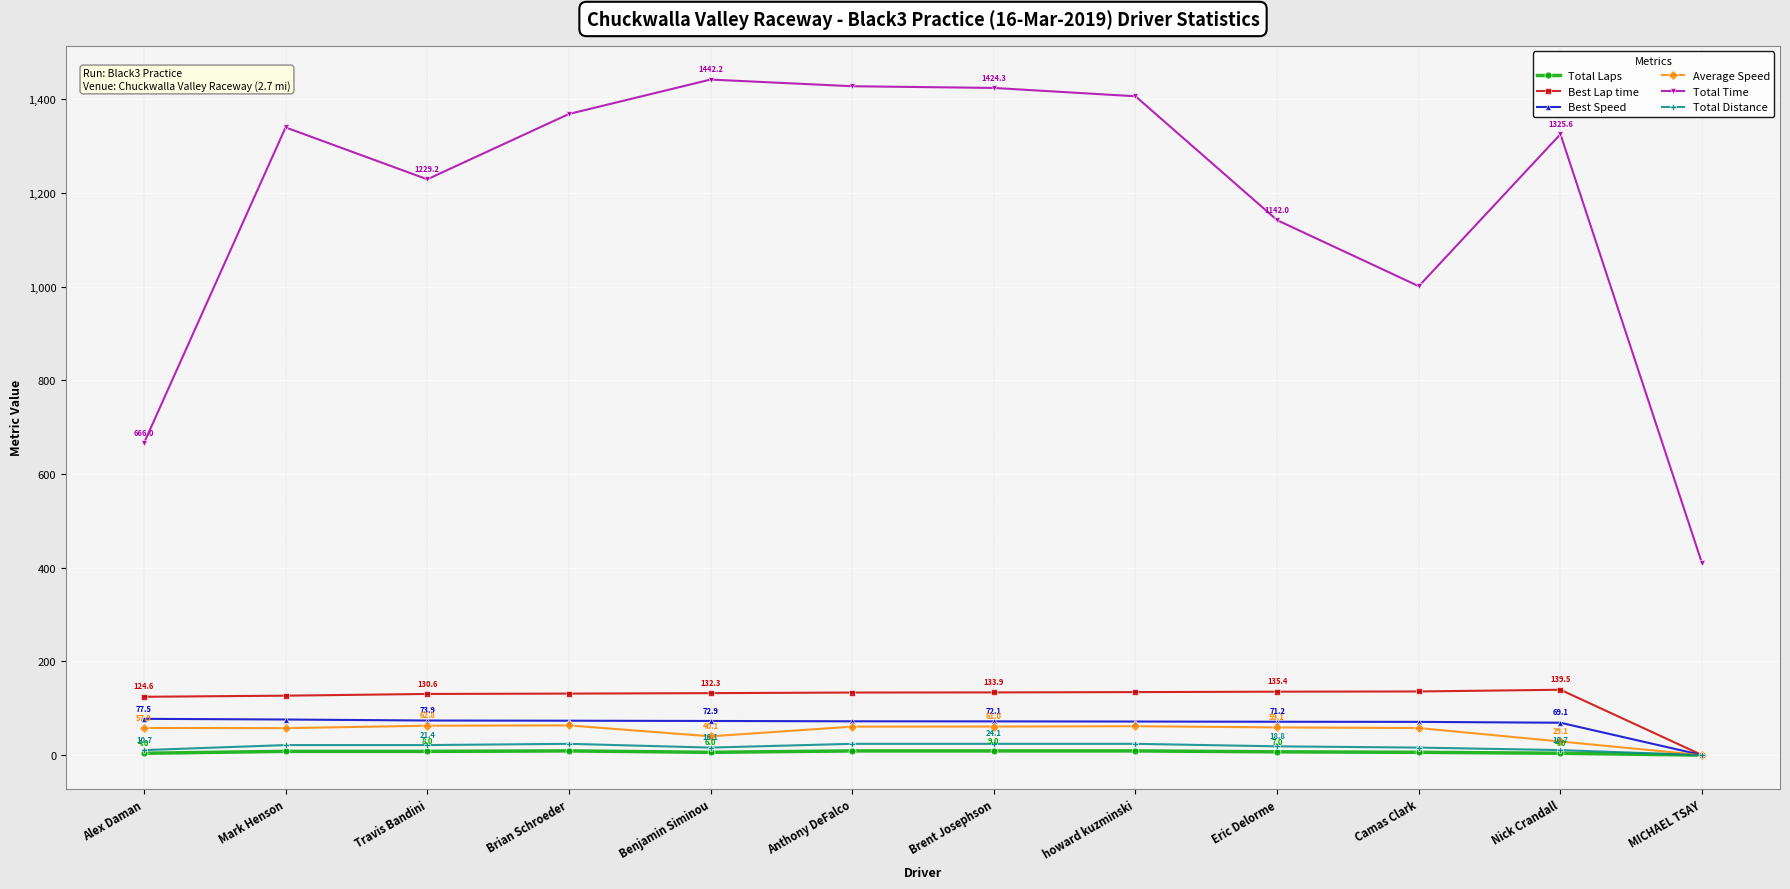

True or false: Total Time and Best Speed cross at least once.

False